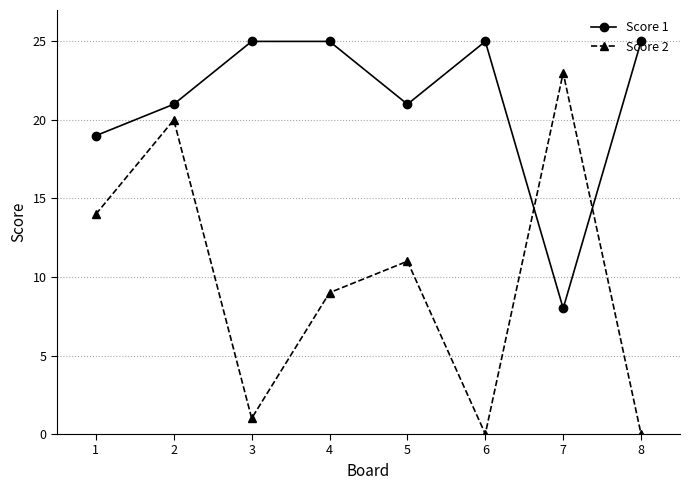

Reading left to right, what are all the values shown in this chart?

Score 1: 19	21	25	25	21	25	8	25
Score 2: 14	20	1	9	11	0	23	0